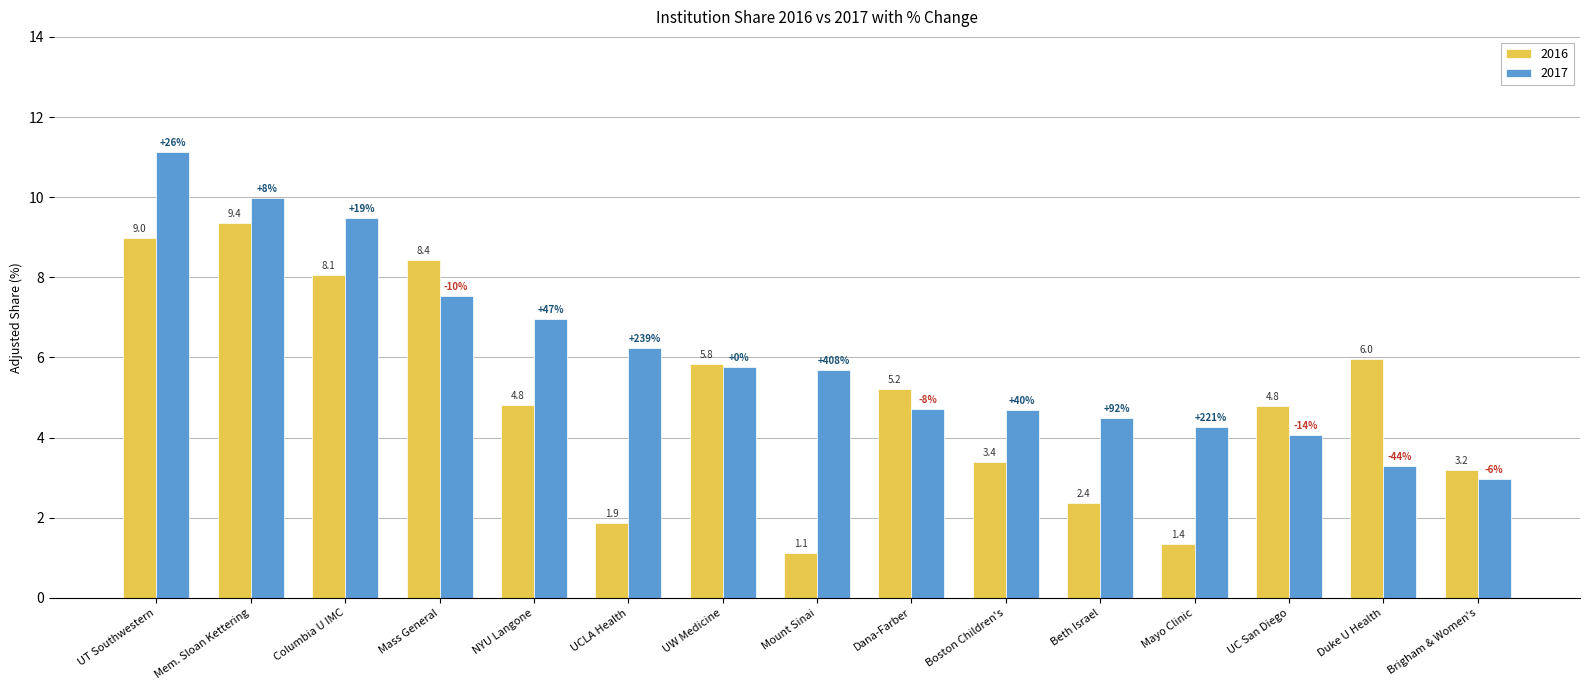

What is the greatest value displayed?

11.1